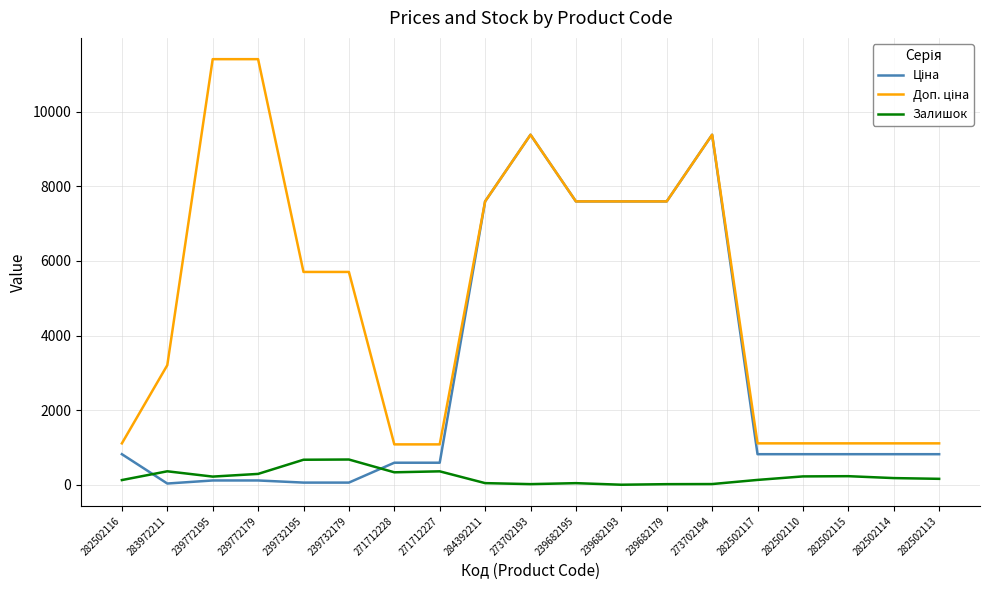

What position from the left is 282502116?

1